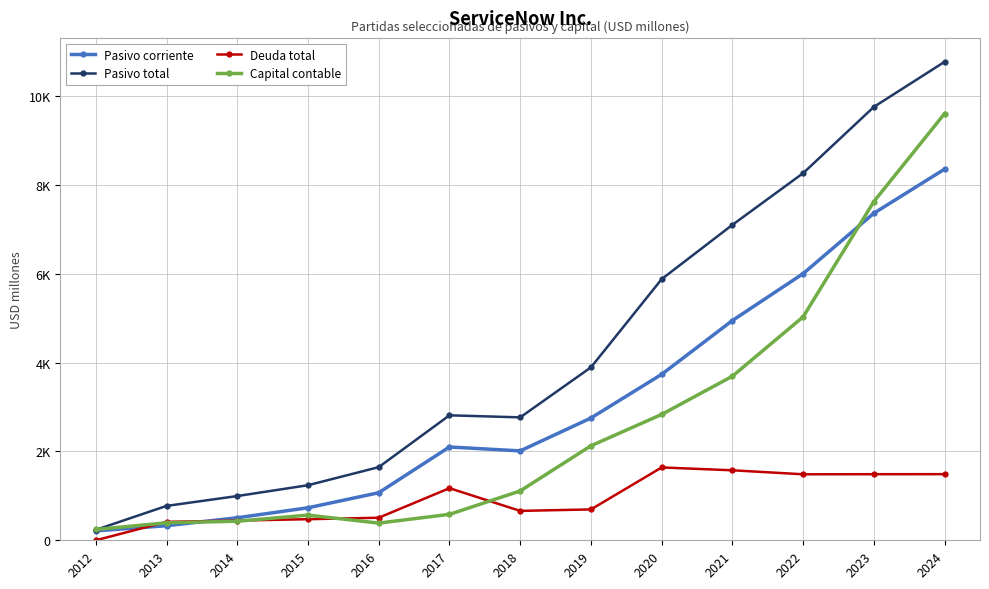

What is the value of the Pasivo corriente point at the 6th from the left?

2101